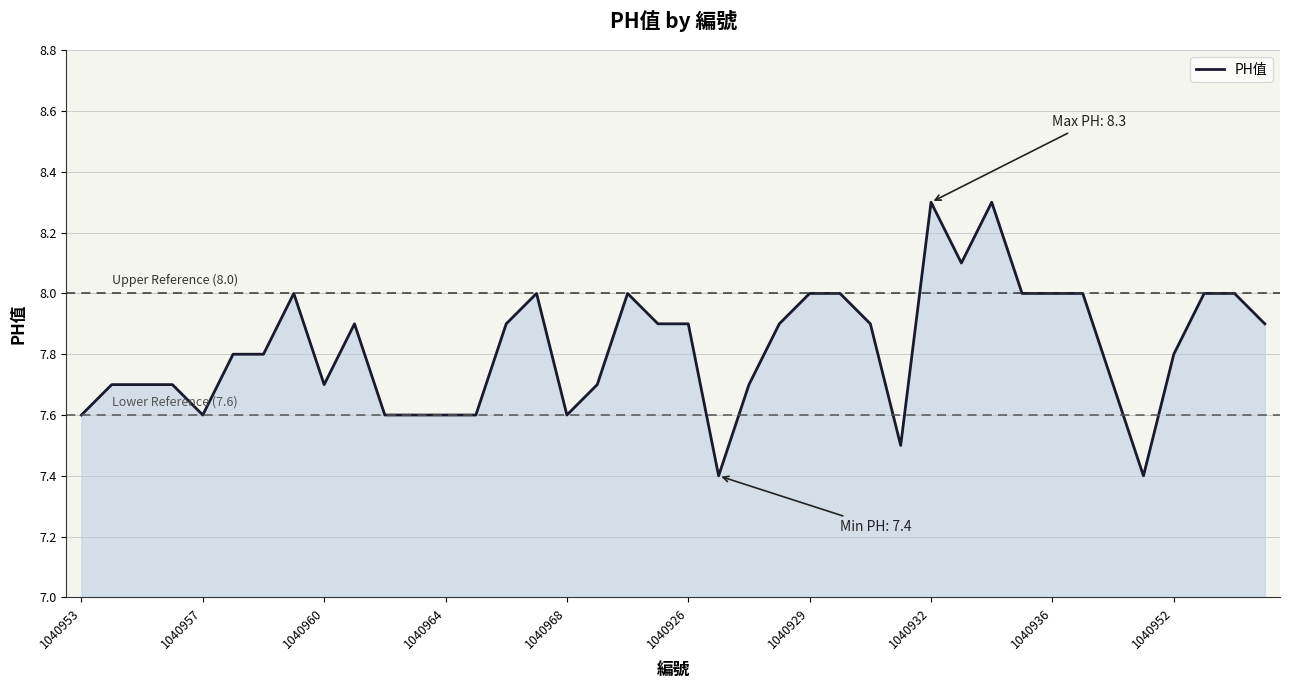

What is the difference between the maximum and minimum values?

0.9